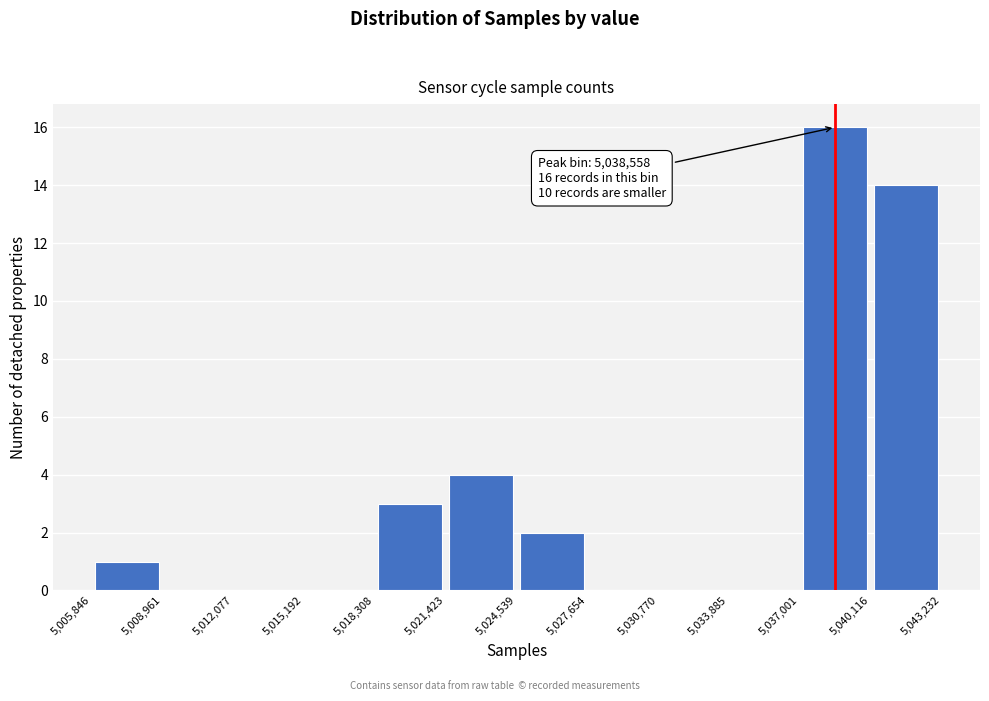

Which range on the x-axis has the tallest bar?

5,037,001 to 5,040,116